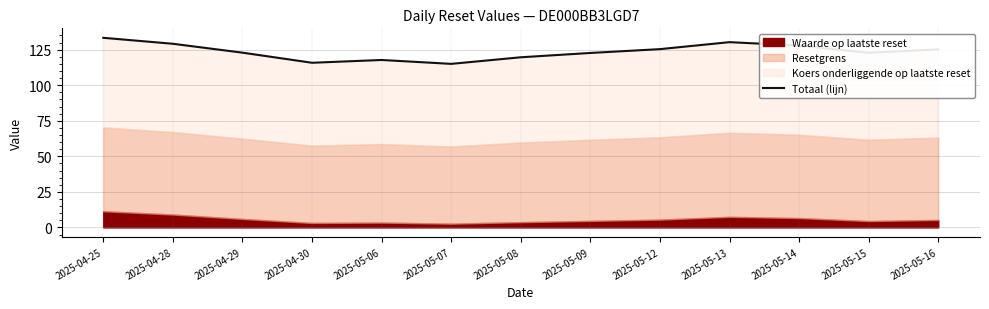

Does the chart display data point markers on the line(s)?

No